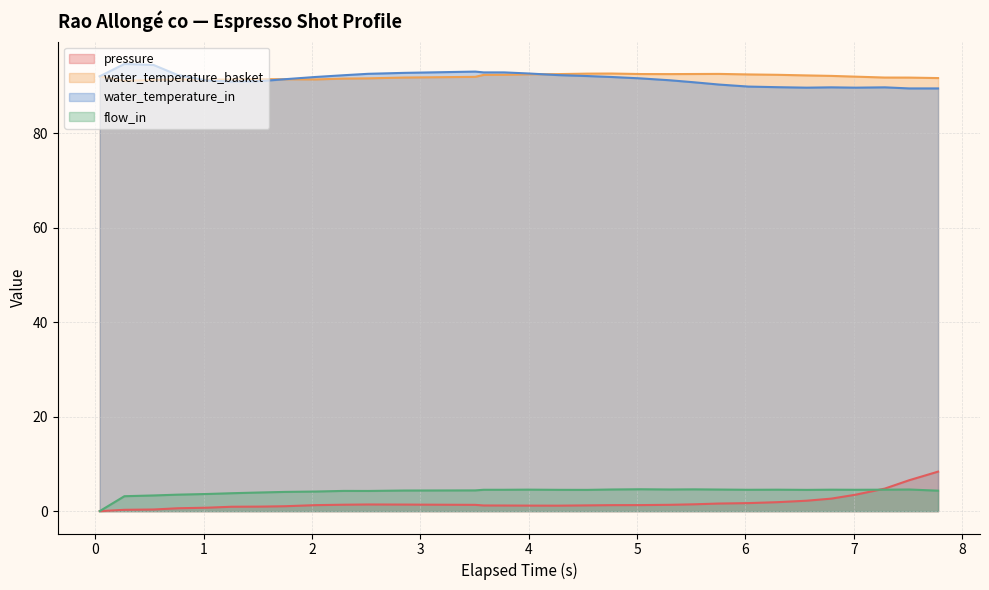

What is the greatest value displayed?

94.6